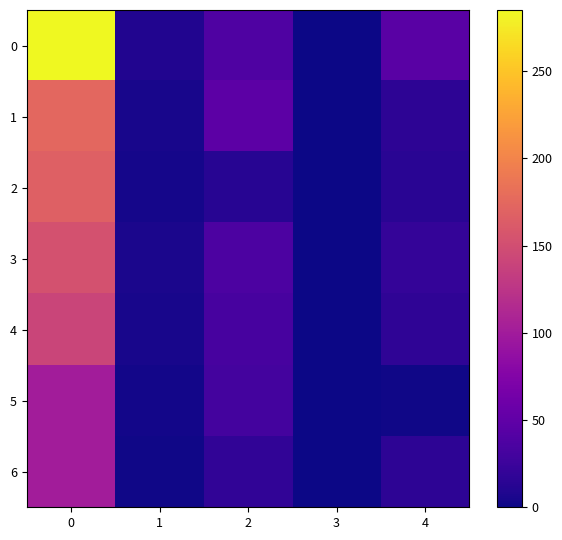

What is the total value across all series at 2?

216